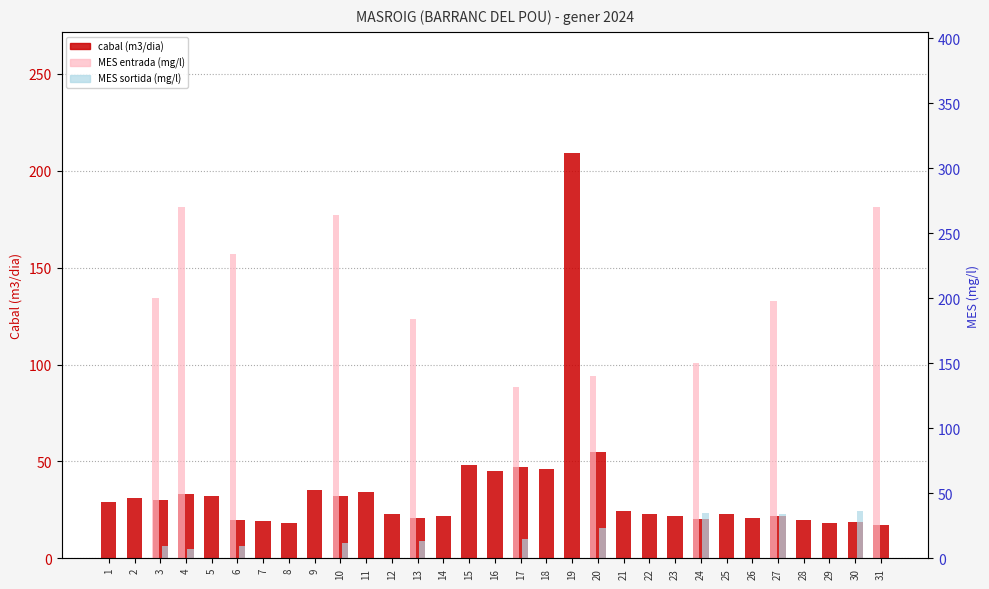

Are the bars horizontal?

No